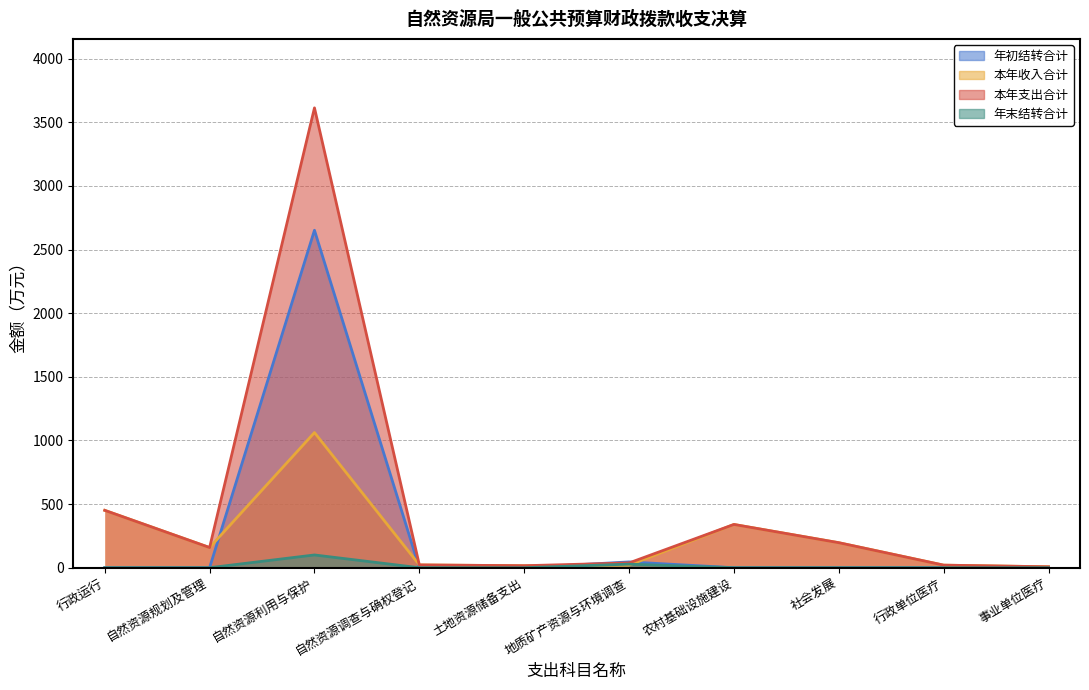

What are all the series names shown in the legend?

年初结转合计, 本年收入合计, 本年支出合计, 年末结转合计